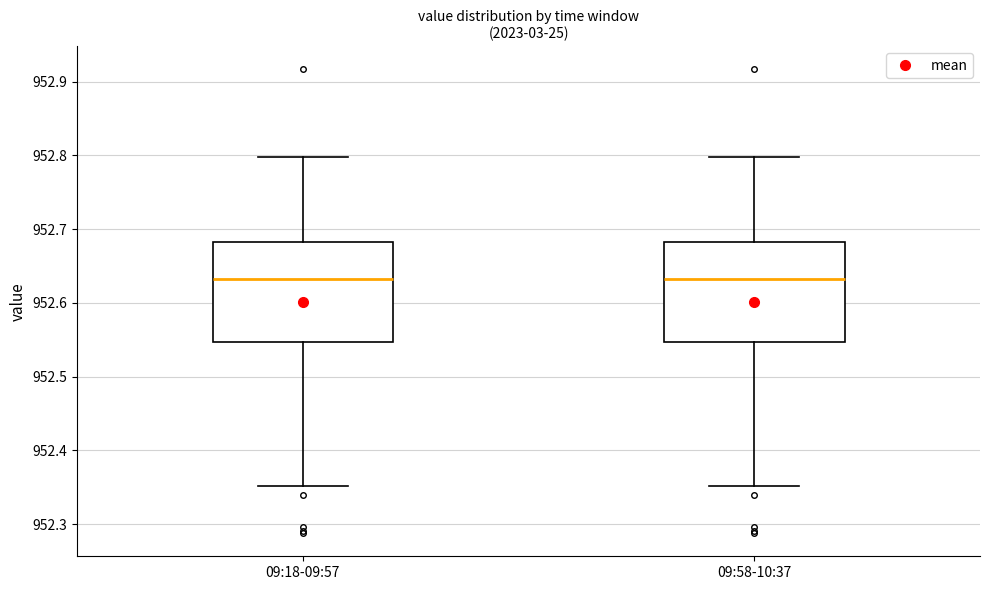

Reading left to right, read every box against the y-axis: the position of its median line, the range the box covers, and the ends of its whiskers. The values are not printed on the chart, so give them approximately, as read against the axis.

09:18-09:57: median 952.63, box 952.55 to 952.68, whiskers 952.35 to 952.80
09:58-10:37: median 952.63, box 952.55 to 952.68, whiskers 952.35 to 952.80